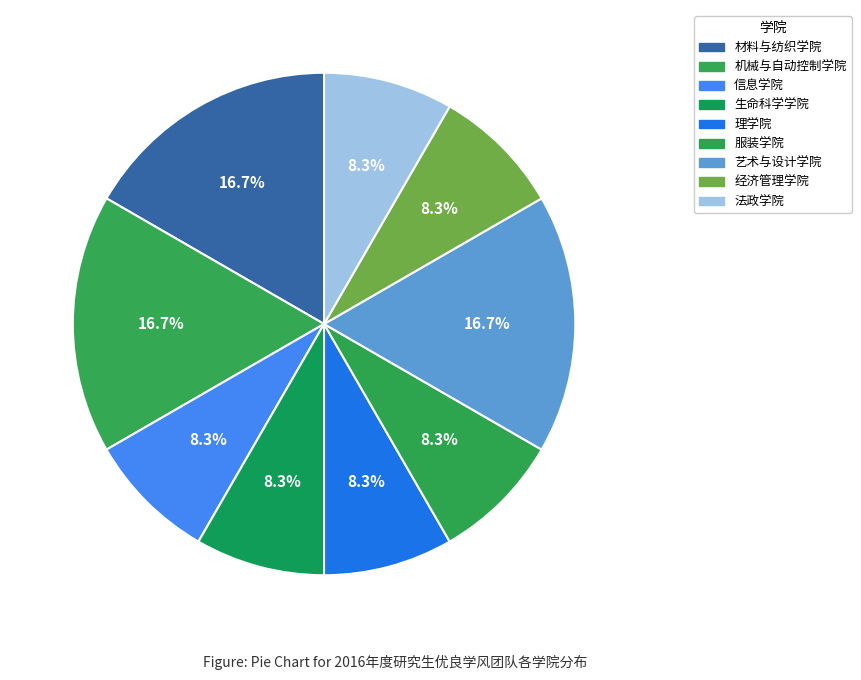

To the nearest percent, what is the difference between the largest and smallest slice percentages?

8%